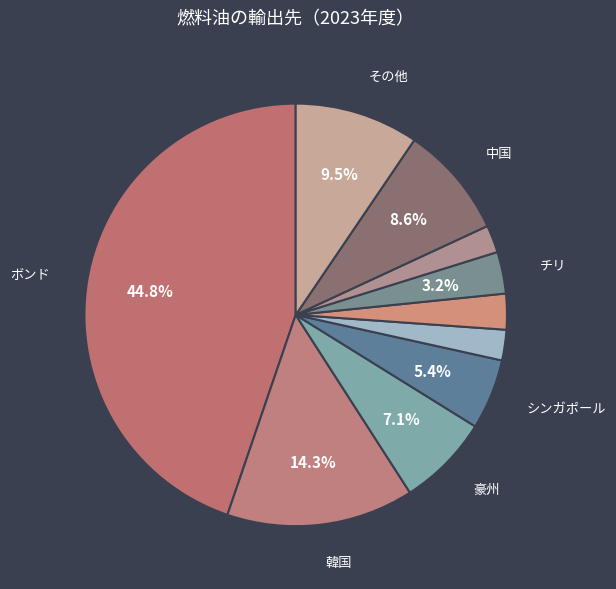

Count the number of slices in the pie.

10